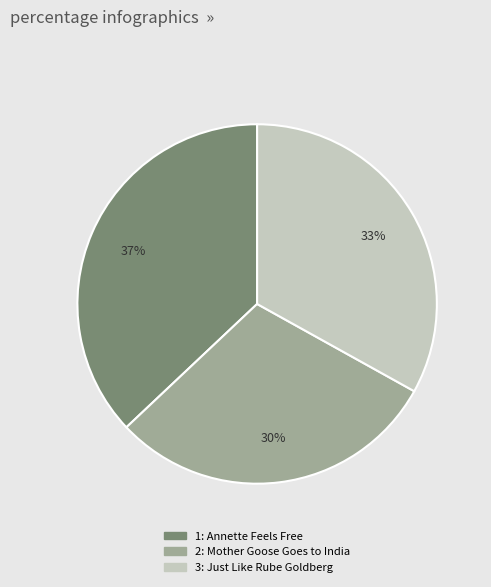

To the nearest percent, what is the average slice percentage?

33%